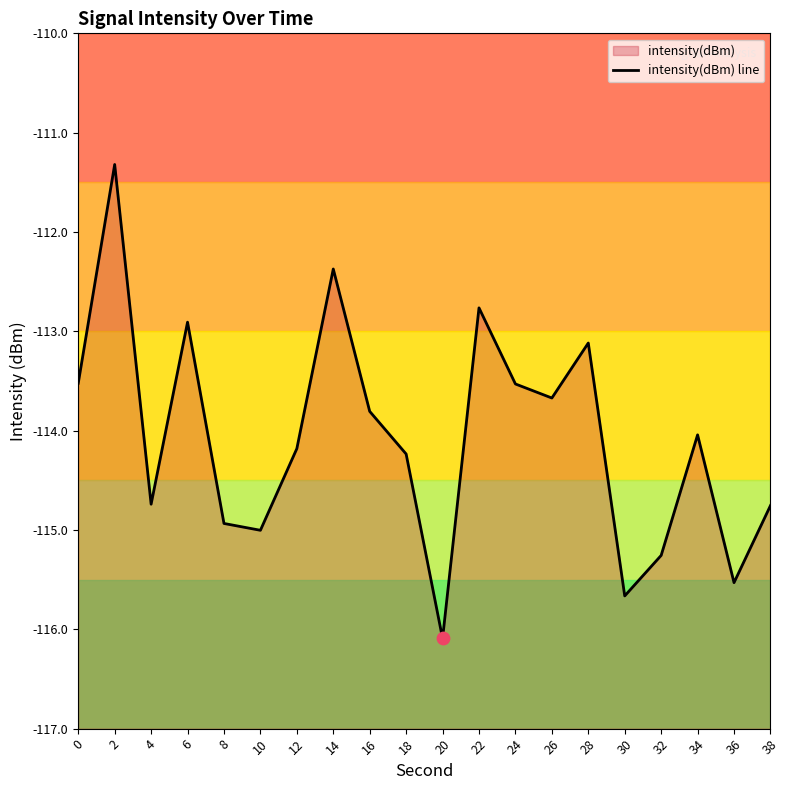

Between 14 and 18, which is larger?

14